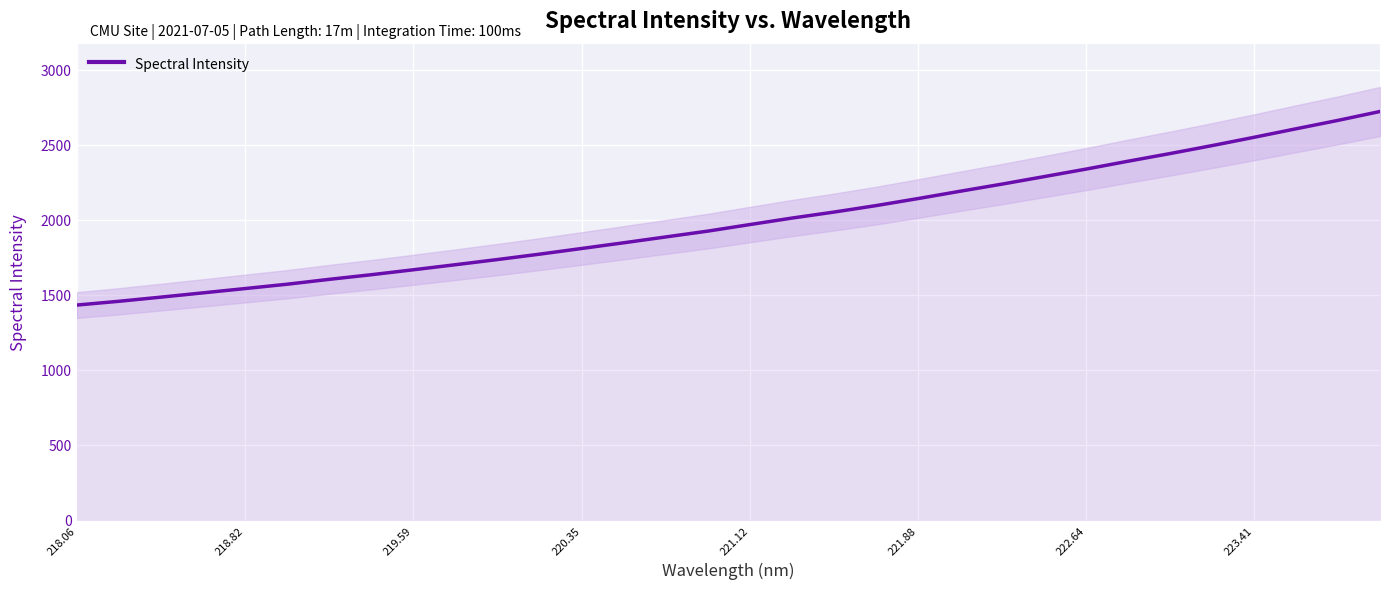

True or false: the data shows 2469.6 at 218.82.

False